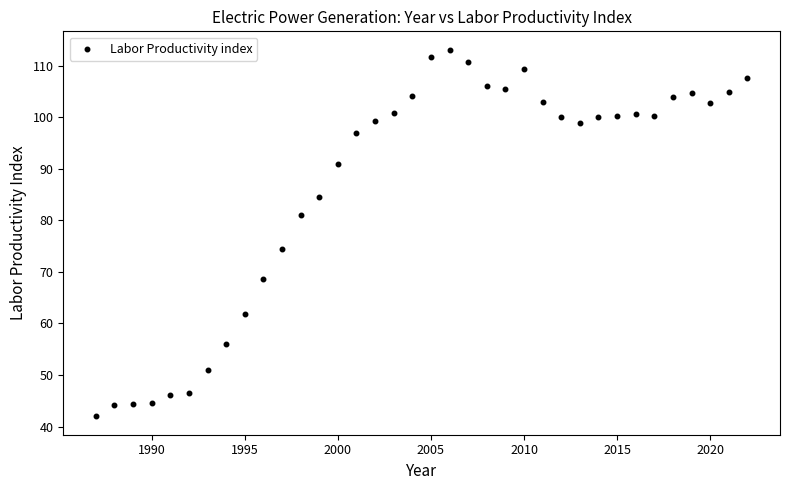

What Y value in the scatter plot is closest to 77?

74.5